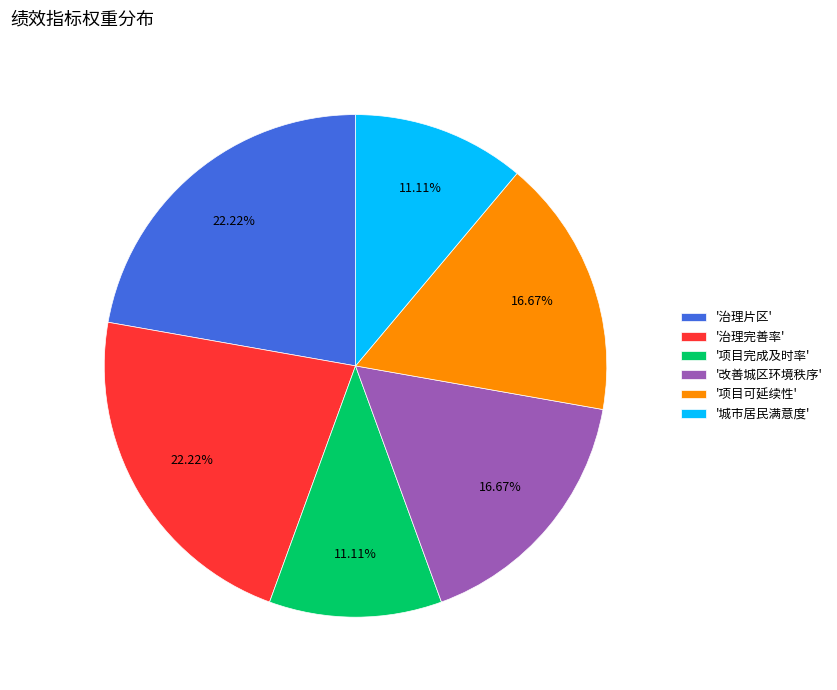

Does any single category account for the majority?

No